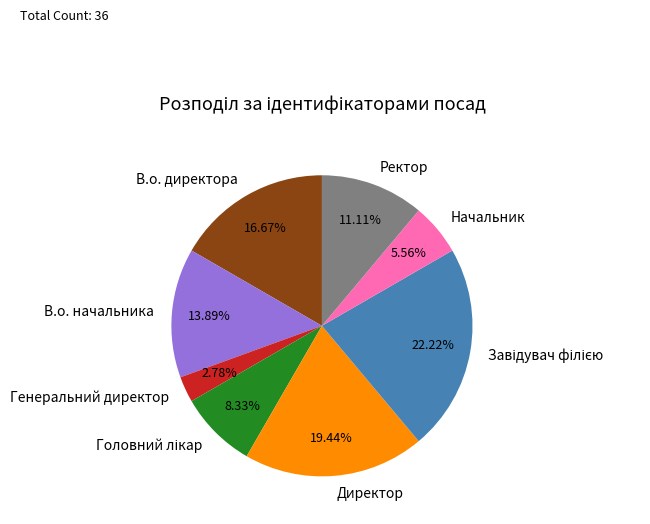

Approximately how many times larger is the value at Директор compared to Генеральний директор?

7.0